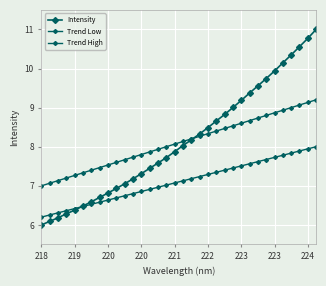

Rank the series by their maximum value, from highest to lowest.

Intensity, Trend High, Trend Low